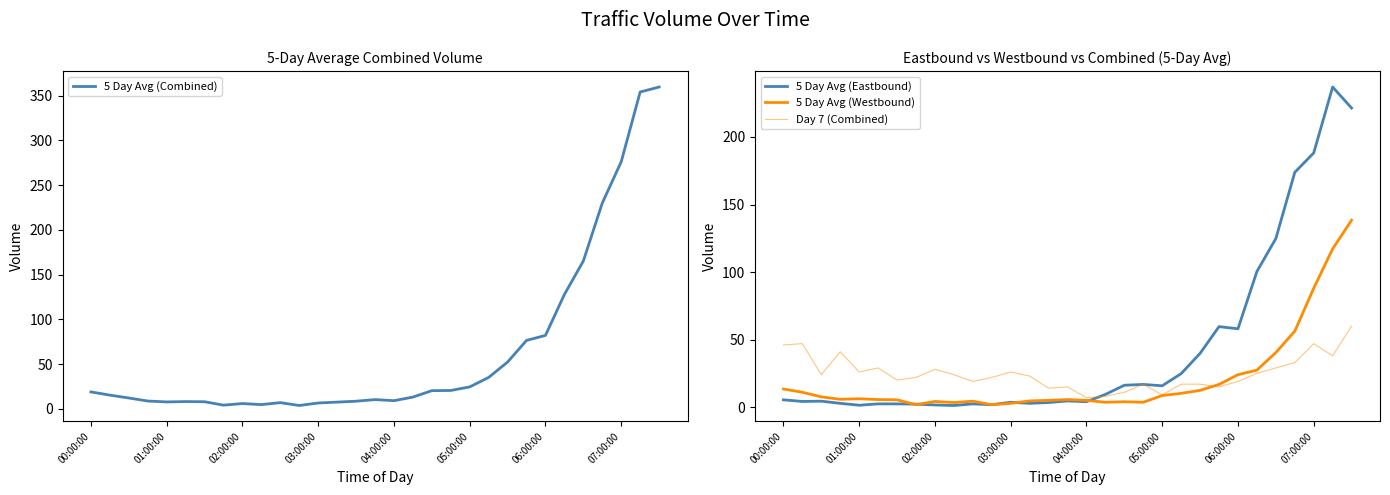

What is the total value across all series at 00:00:00?

83.6